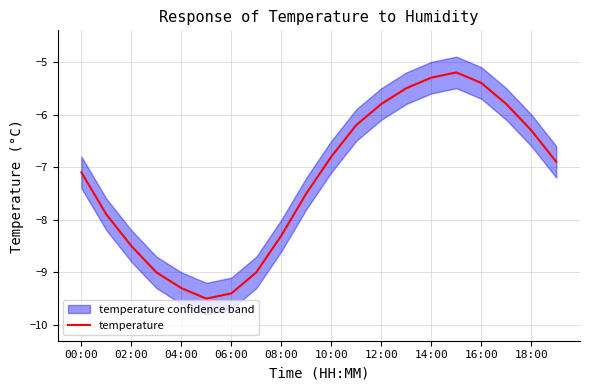

What is the difference between the maximum and second lowest values?

4.2